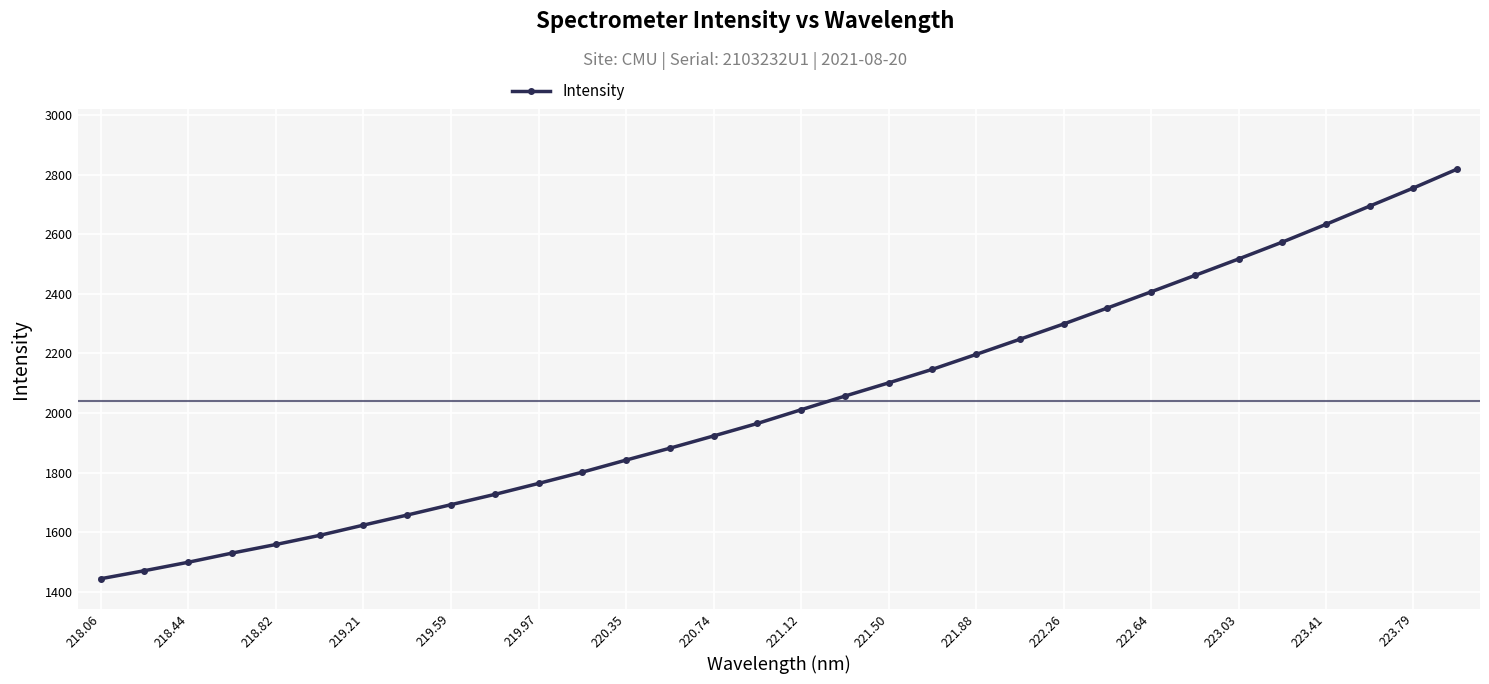

What is the value of the 30th point from the left?

2694.1